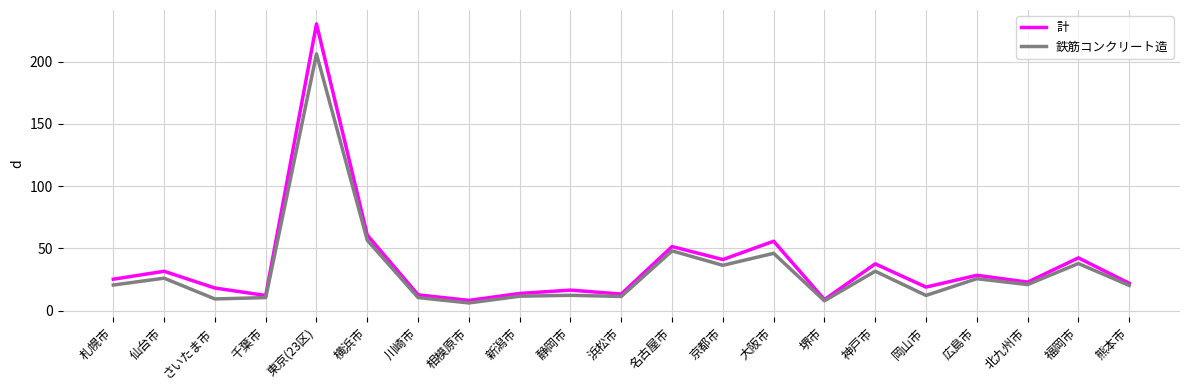

At which label is 計 closest to 119?

横浜市